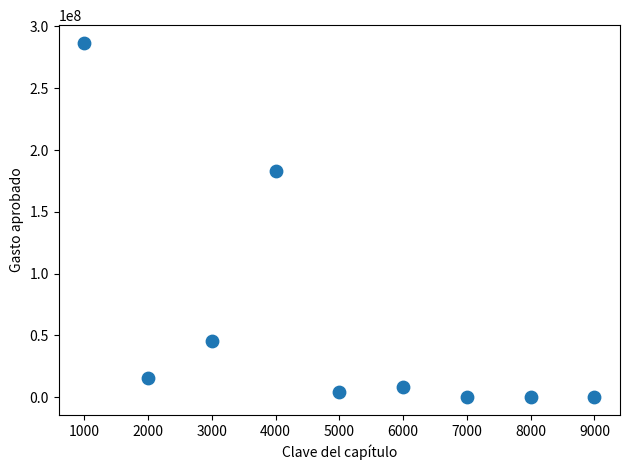

What is the average Y value?

60328812.9